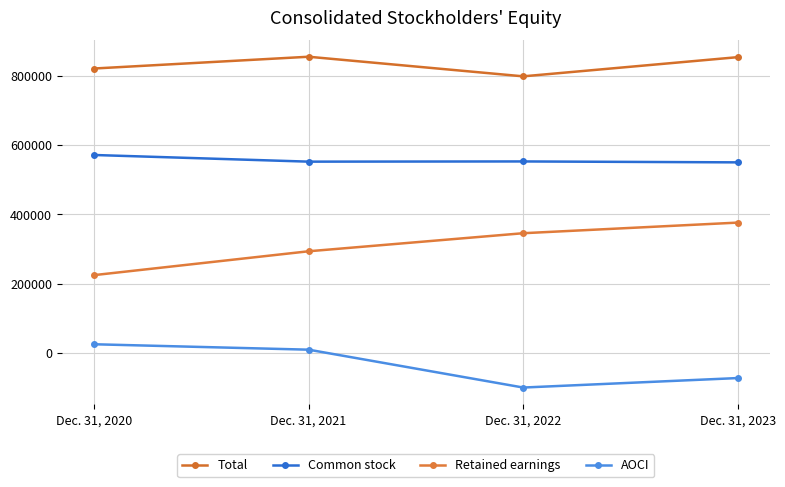

What is the total value across all series at Dec. 31, 2023?

1706522